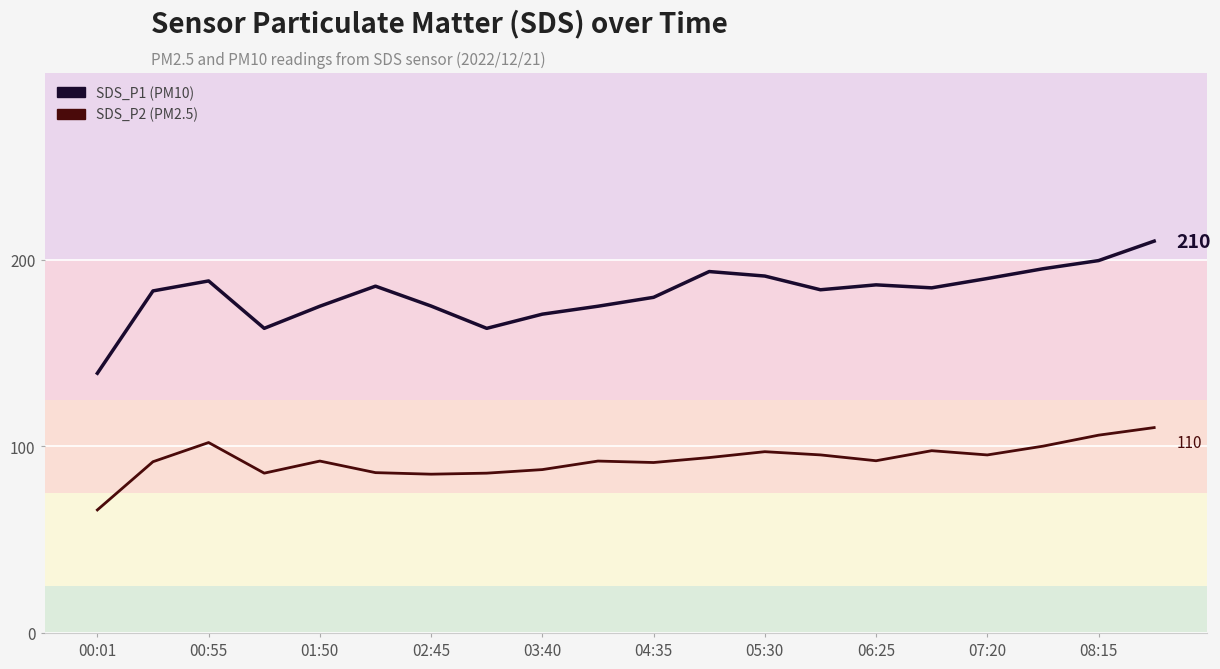

What is the minimum value shown in the chart?

65.9